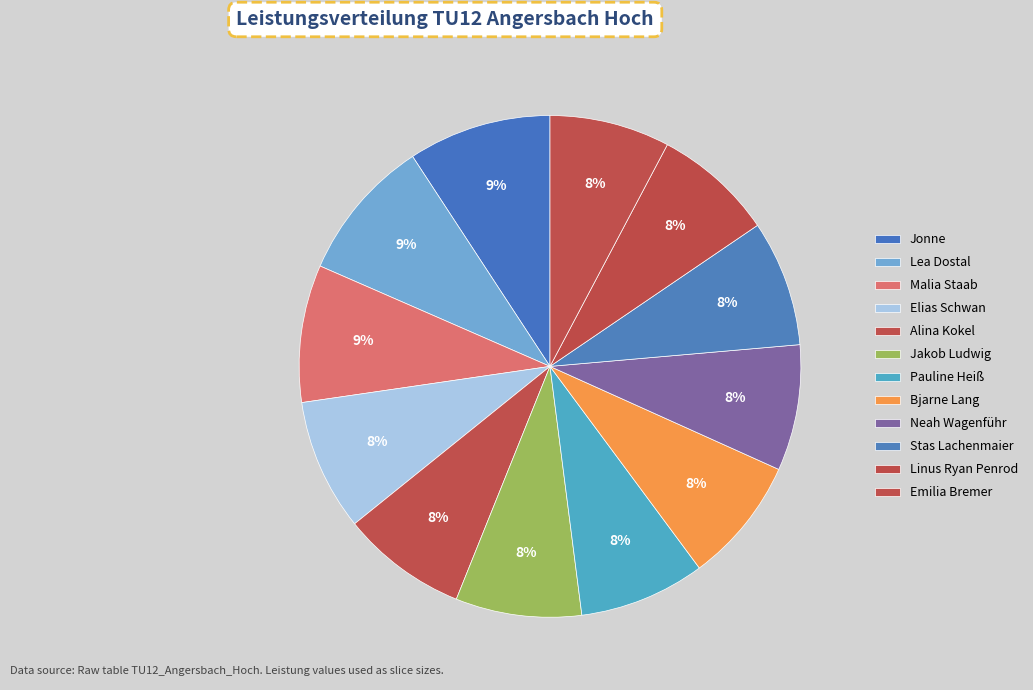

What percentage is the Linus Ryan Penrod slice, to the nearest percent?

8%